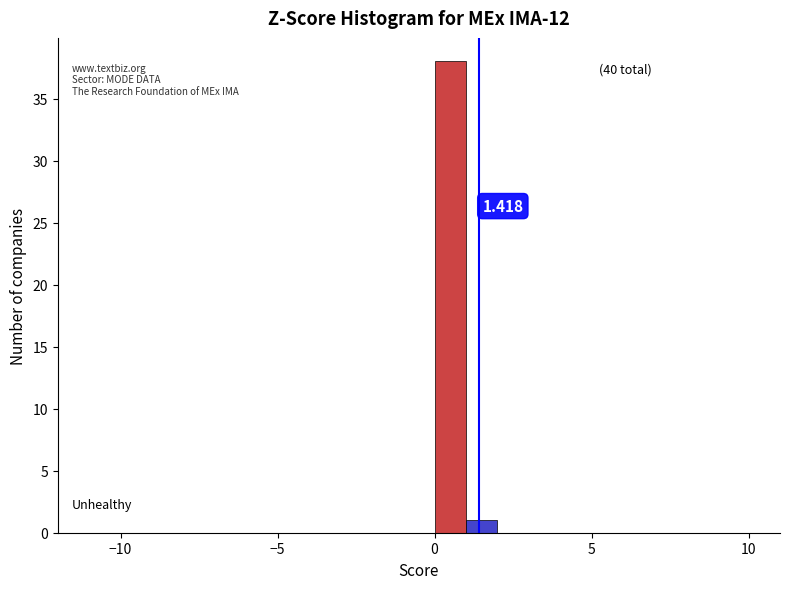

Around what value on the x-axis is the tallest bar? Give the approximate position of its centre, as read against the axis.

0.5